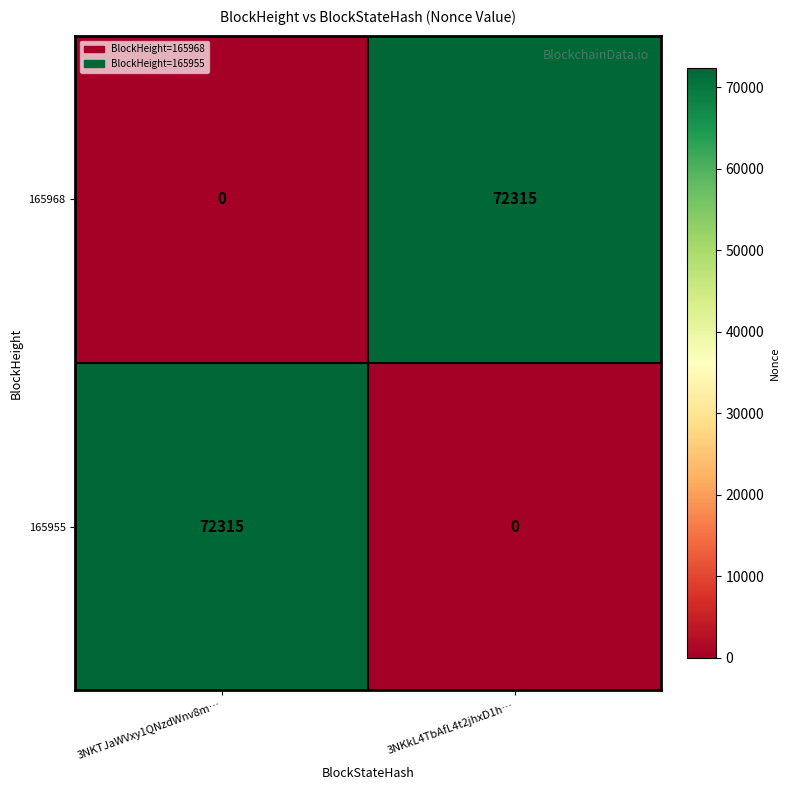

Where is 165968 nearest to the value 36157?

3NKTJaWVxy1QNzdWnv8m…